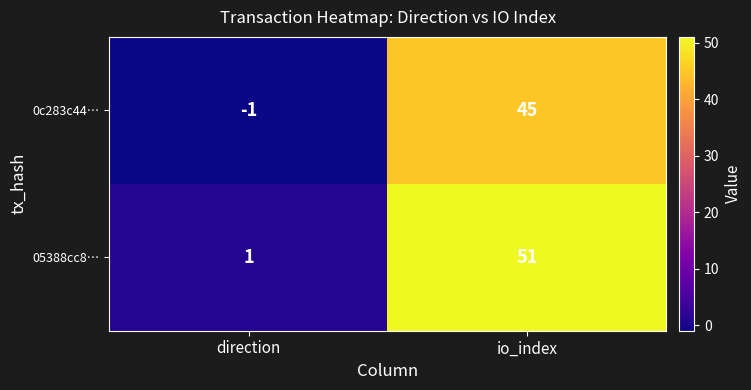

Is it true that 0c283c44… equals 45 at io_index?

True